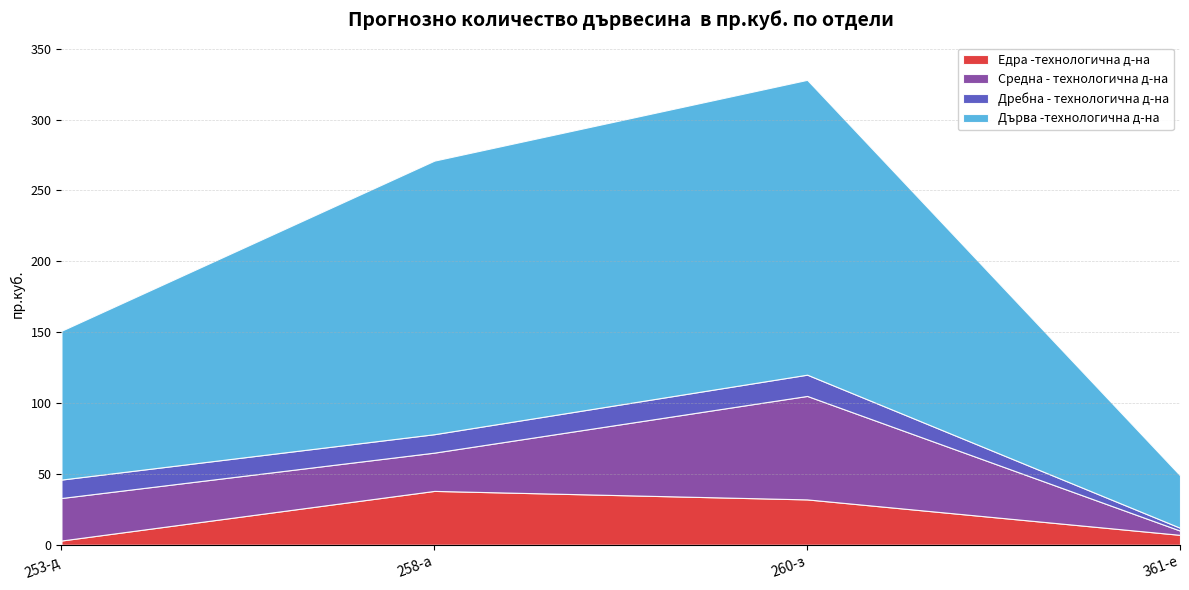

What is the spread (max minus min) of values at 253-д?

102